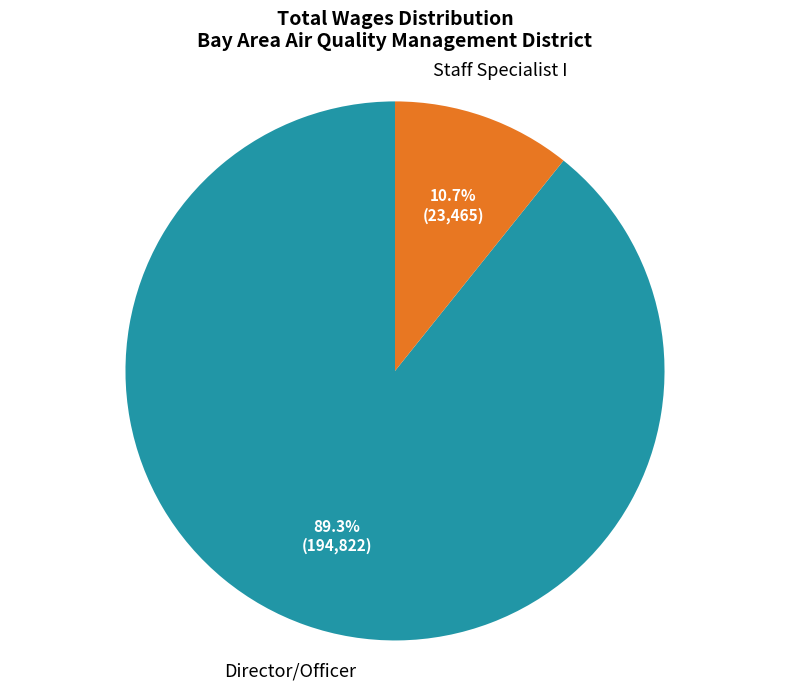

Is there any slice that represents more than half of the pie?

Yes